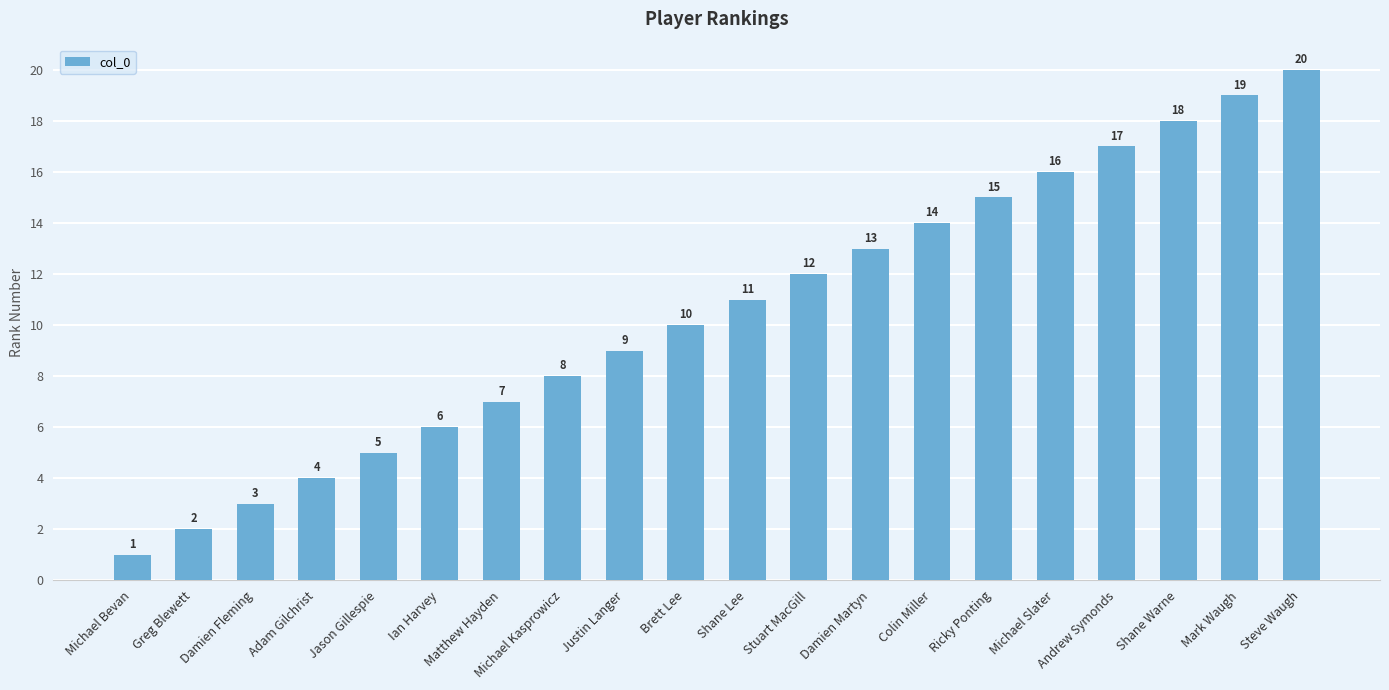

At which category does the chart reach its minimum across all series?

Michael Bevan